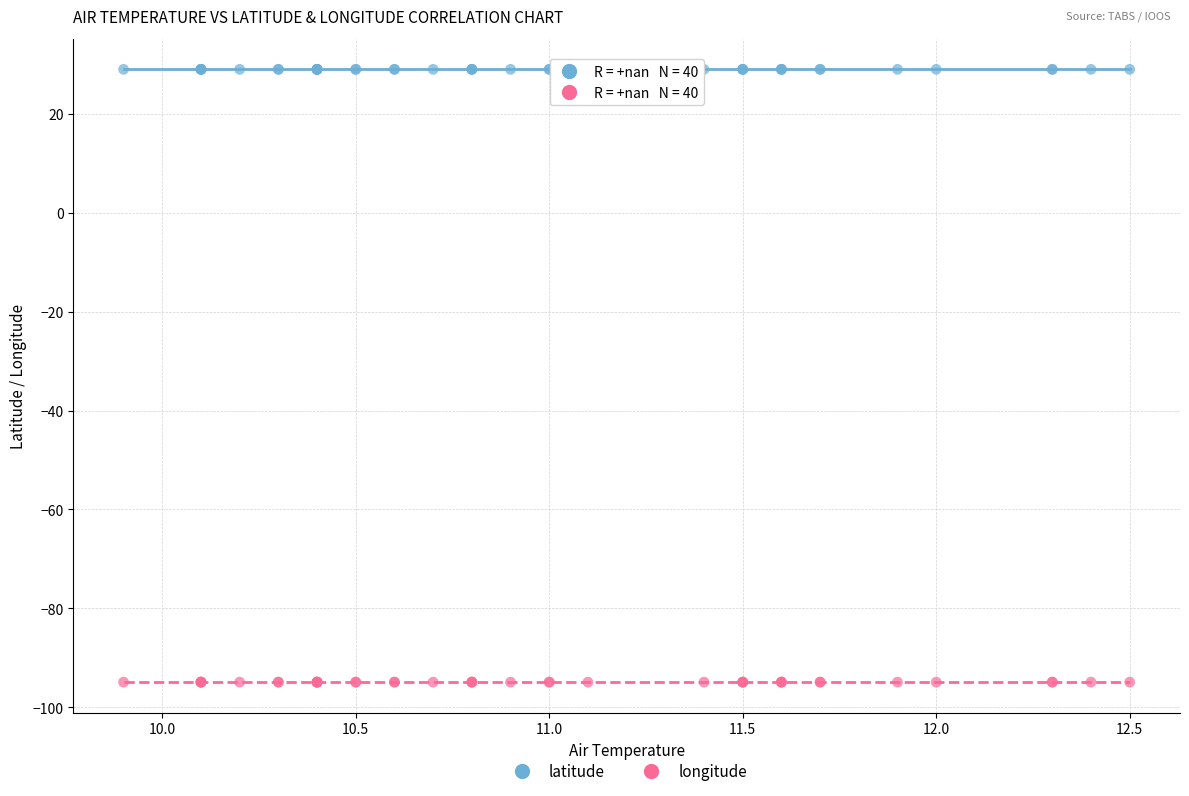

What are all the series names shown in the legend?

latitude, longitude